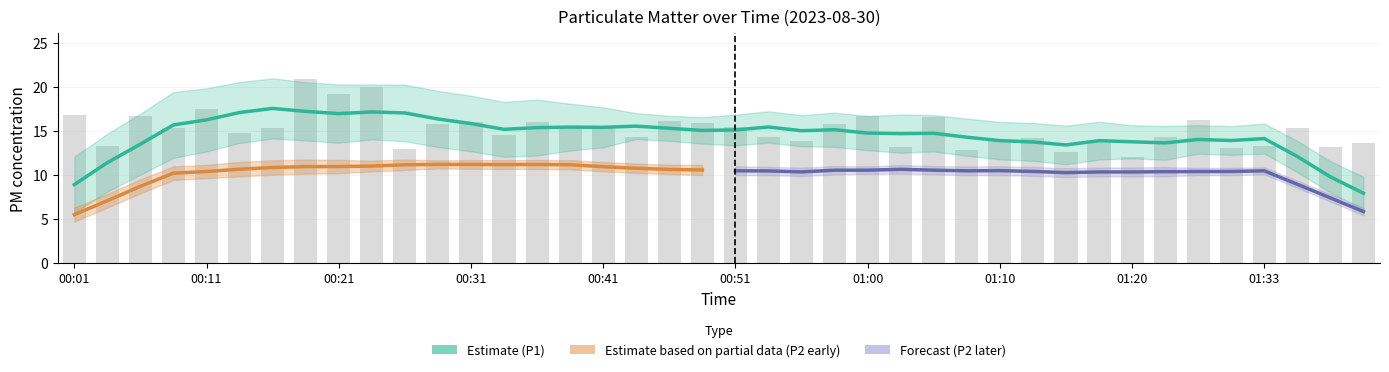

Count the number of values greater than 15.

21